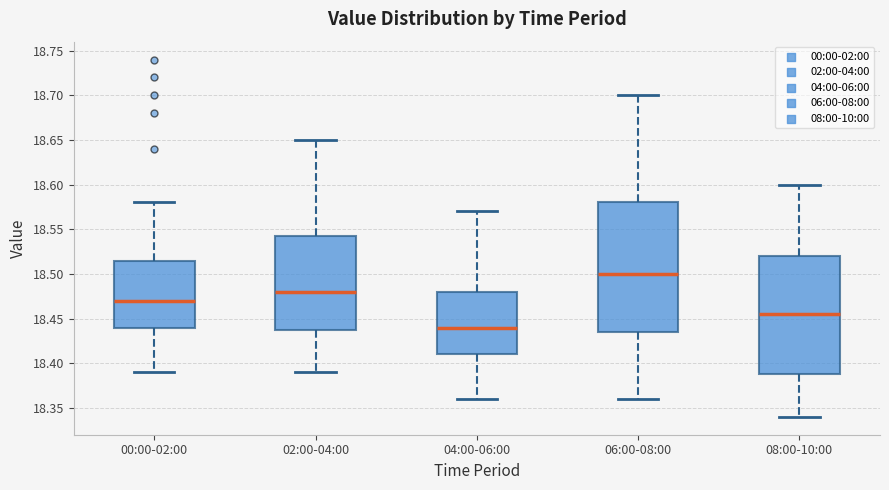

Where is the lower edge of the box for 00:00-02:00 on the y-axis? The values are not printed on the chart, so give them approximately, as read against the axis.

18.440